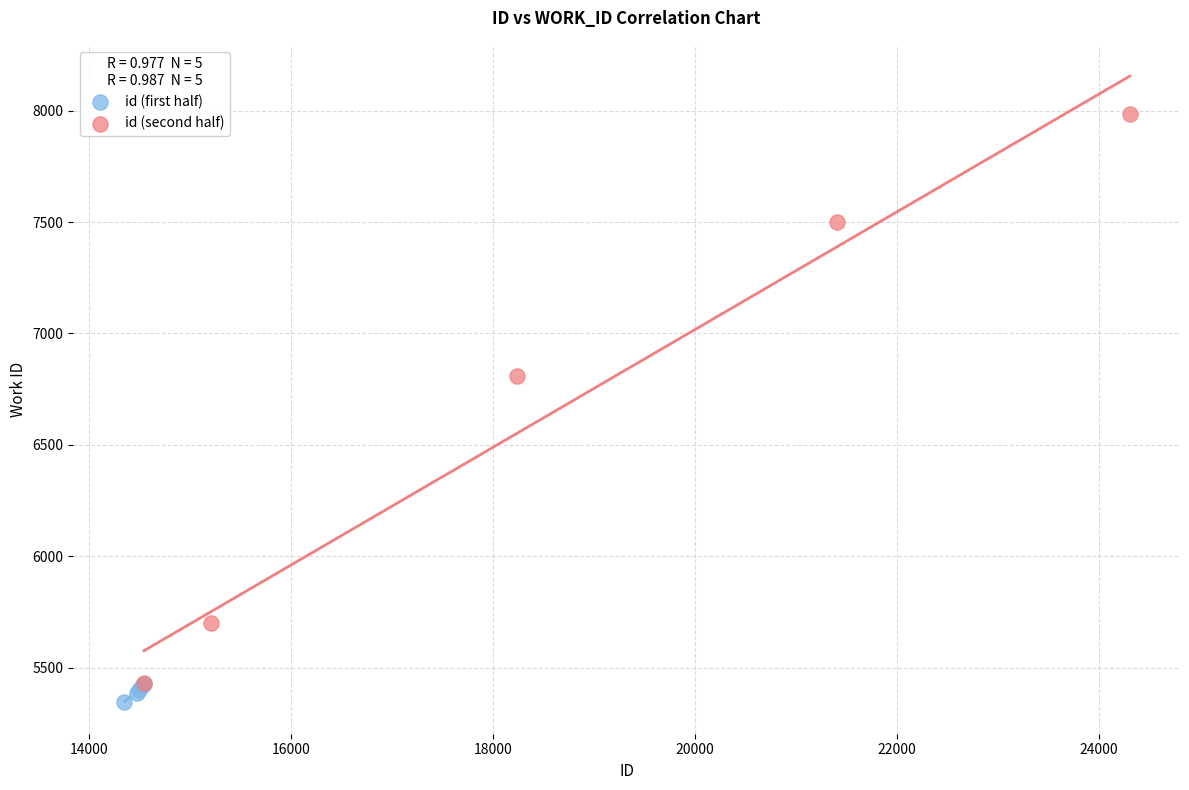

Which series has the largest Y range (max minus min)?

id (second half)